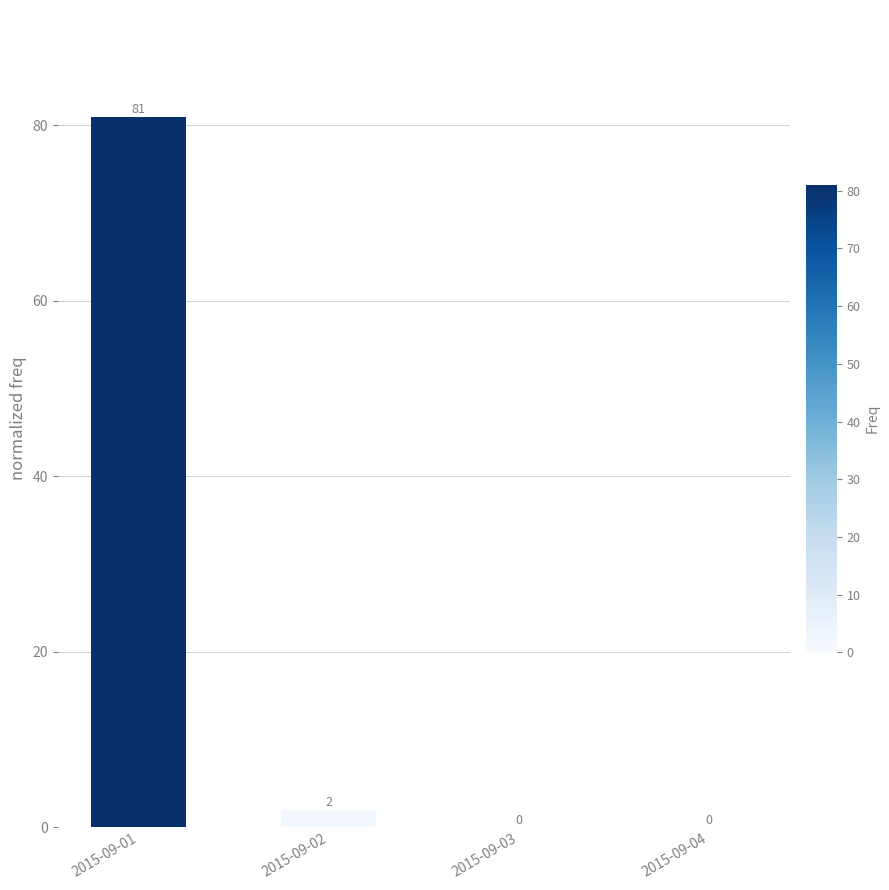

Are the bars horizontal?

No